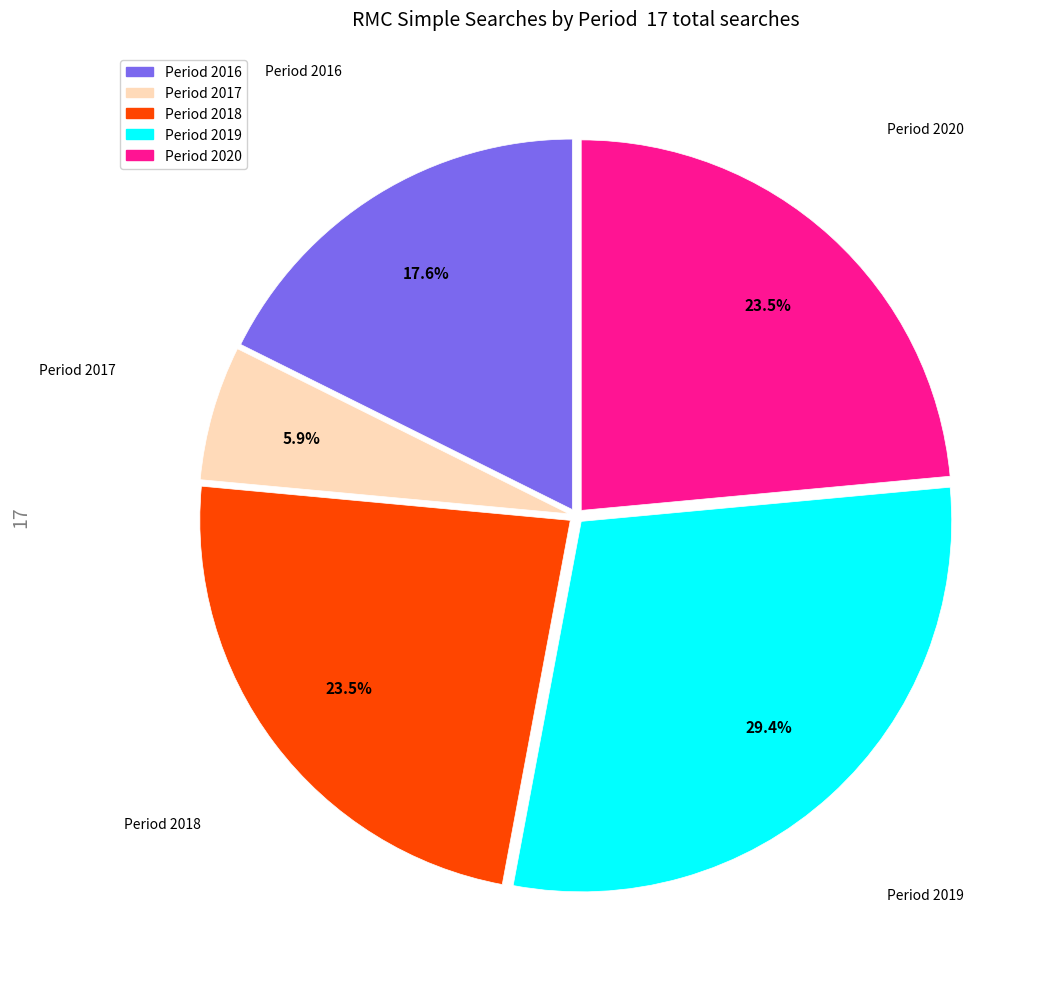

Is there any slice that represents more than half of the pie?

No